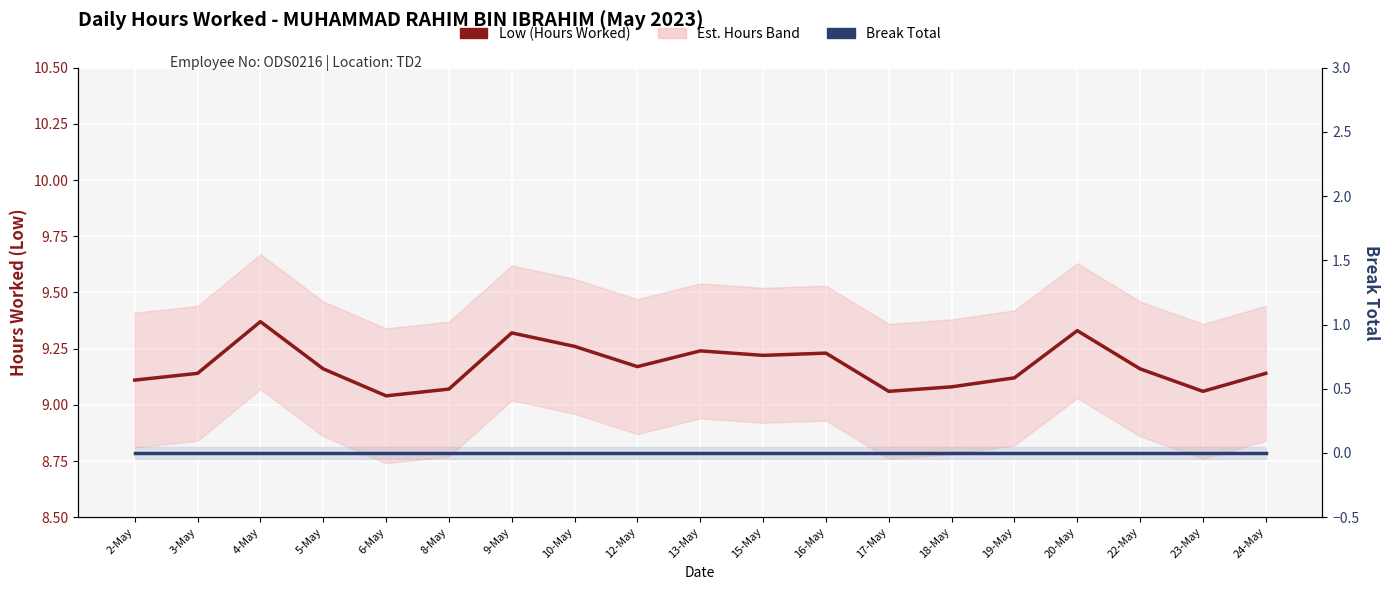

Reading right to left, list all the values displayed in this chart.

Low (Hours Worked): 24-May=9.1	23-May=9.1	22-May=9.2	20-May=9.3	19-May=9.1	18-May=9.1	17-May=9.1	16-May=9.2	15-May=9.2	13-May=9.2	12-May=9.2	10-May=9.3	9-May=9.3	8-May=9.1	6-May=9.0	5-May=9.2	4-May=9.4	3-May=9.1	2-May=9.1
Break Total: 24-May=0.0	23-May=0.0	22-May=0.0	20-May=0.0	19-May=0.0	18-May=0.0	17-May=0.0	16-May=0.0	15-May=0.0	13-May=0.0	12-May=0.0	10-May=0.0	9-May=0.0	8-May=0.0	6-May=0.0	5-May=0.0	4-May=0.0	3-May=0.0	2-May=0.0